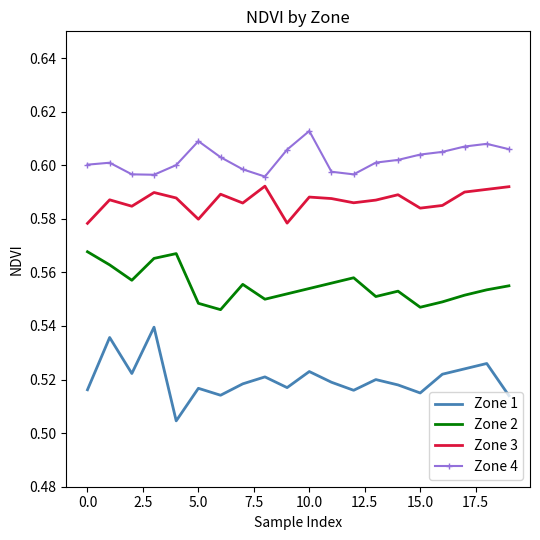

How many interior local peaks does the Zone 1 series have?

7